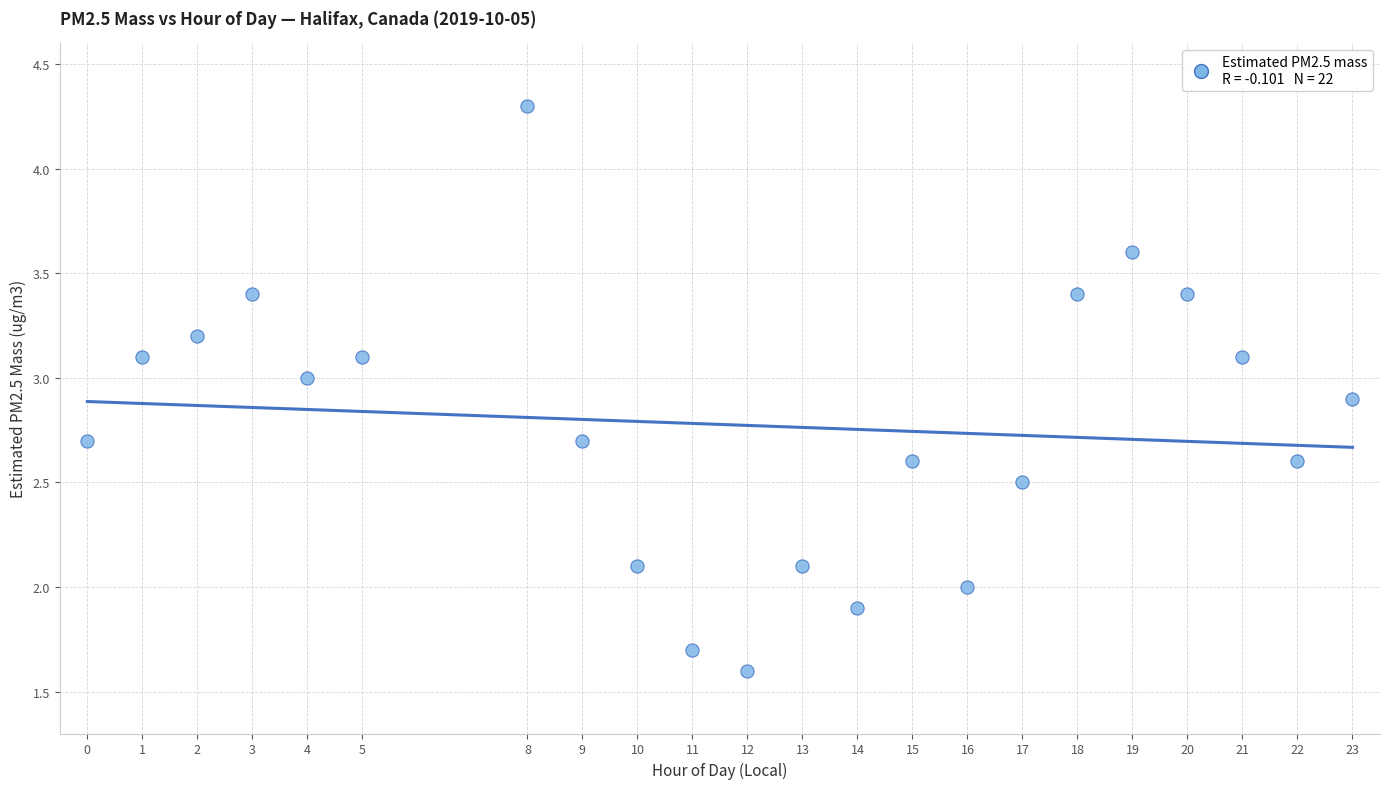

What is the range of Y values (max minus min)?

2.7